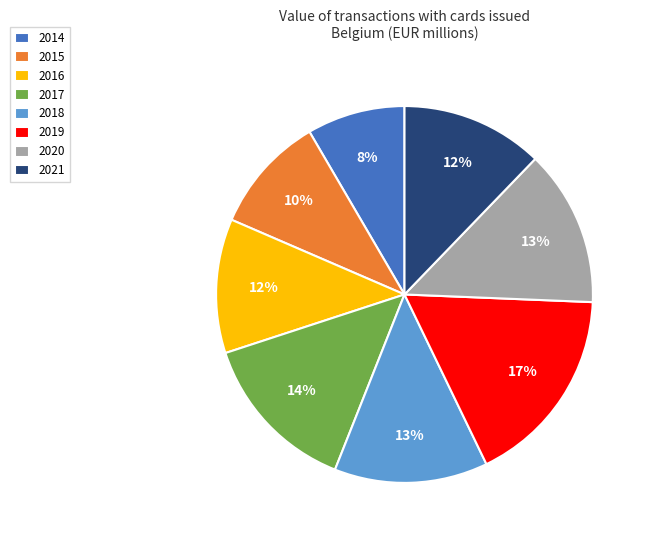

Approximately how many times larger is the value at 2020 compared to 2014?

1.6